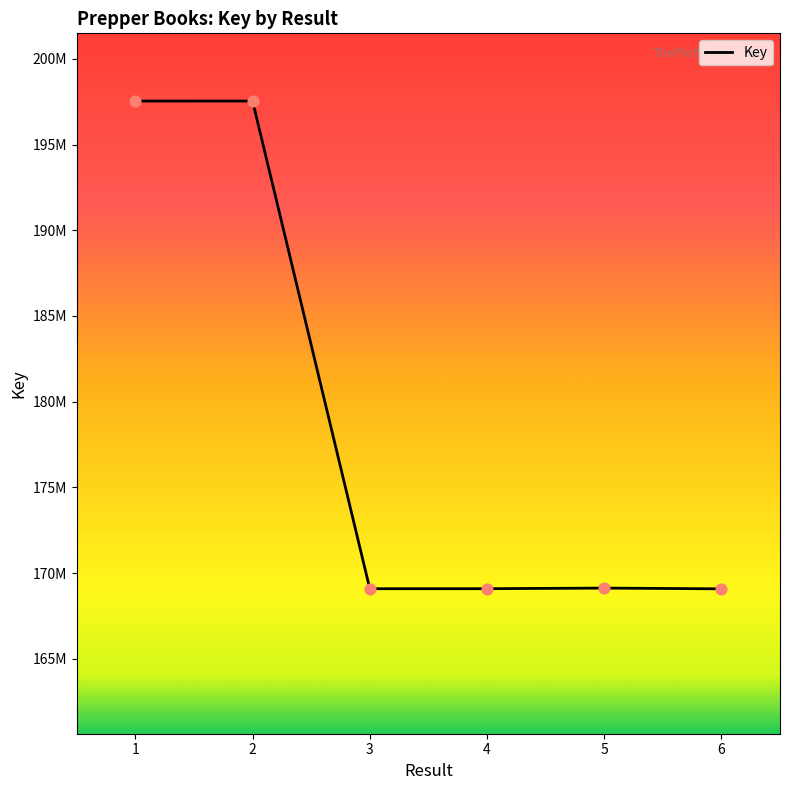

What is the change in value from 1 to 3?

-28454886